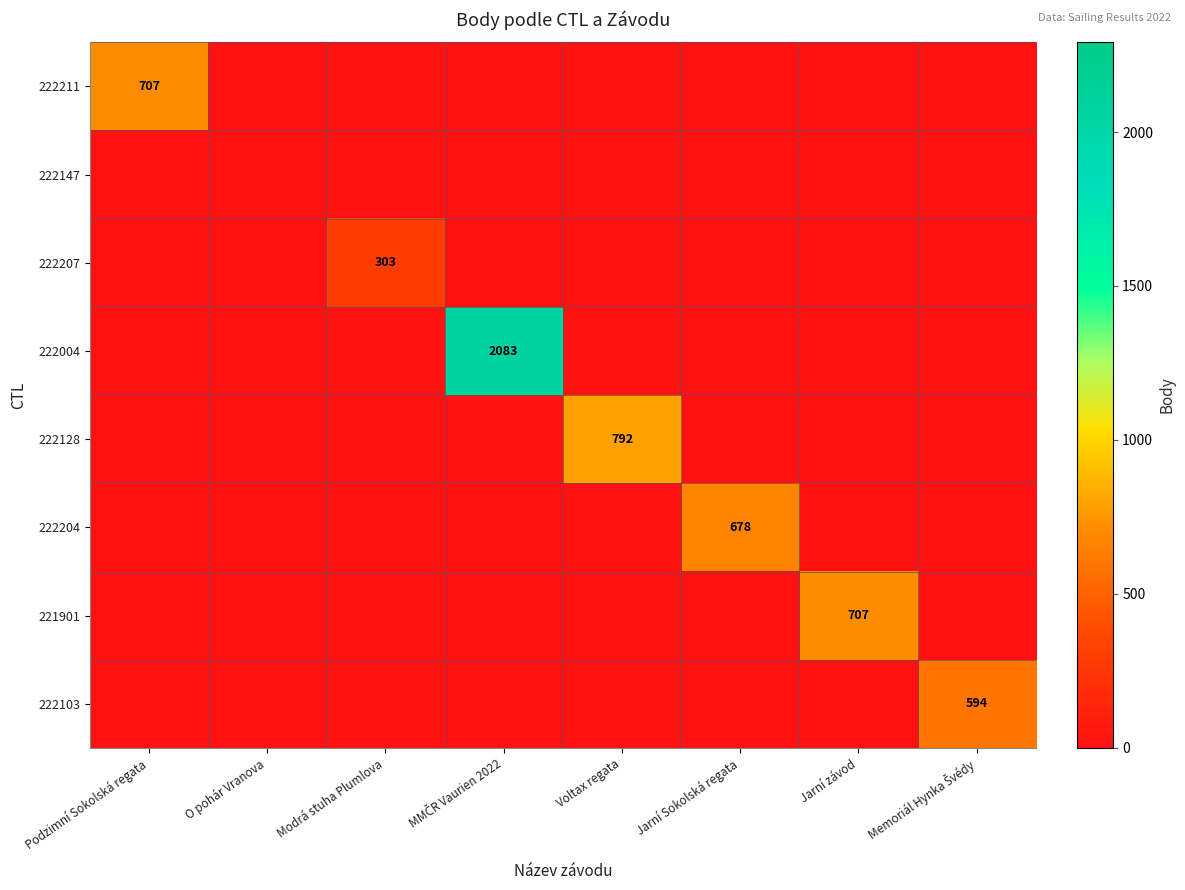

Is it true that 222204 equals 678 at Jarní Sokolská regata?

True